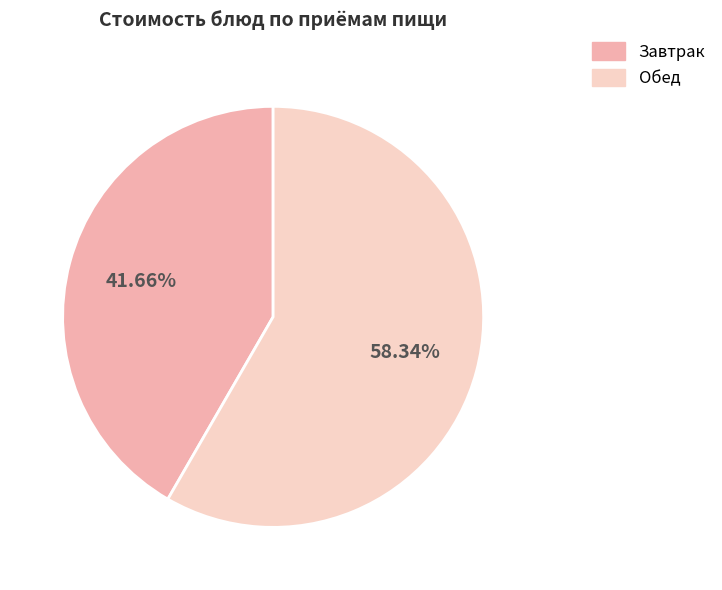

Is there any slice that represents more than half of the pie?

Yes